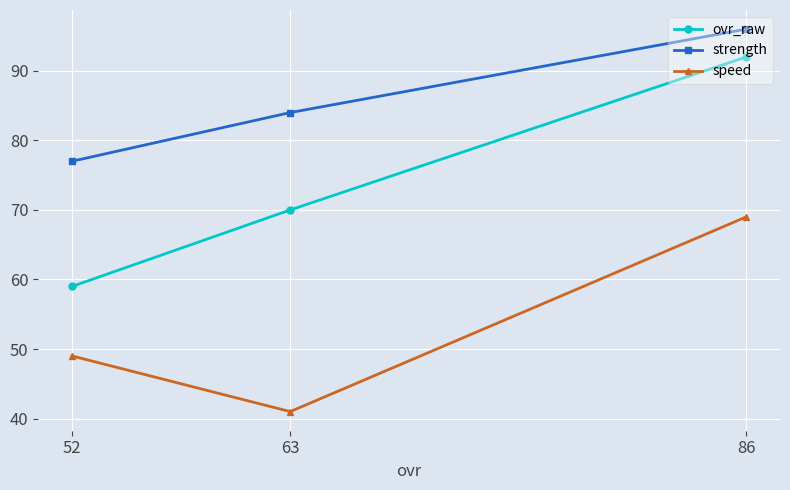

Reading left to right, transcribe all the data shown in this chart.

ovr_raw: 52=59	63=70	86=92
strength: 52=77	63=84	86=96
speed: 52=49	63=41	86=69